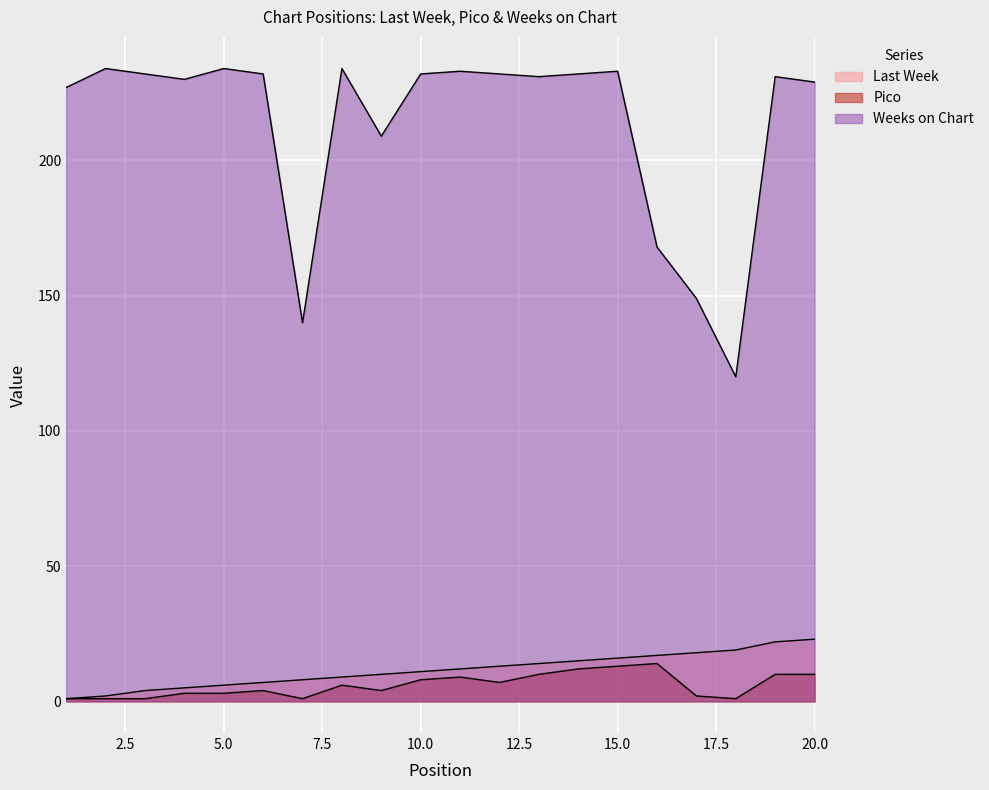

What value does the Weeks on Chart series have at 11?

233